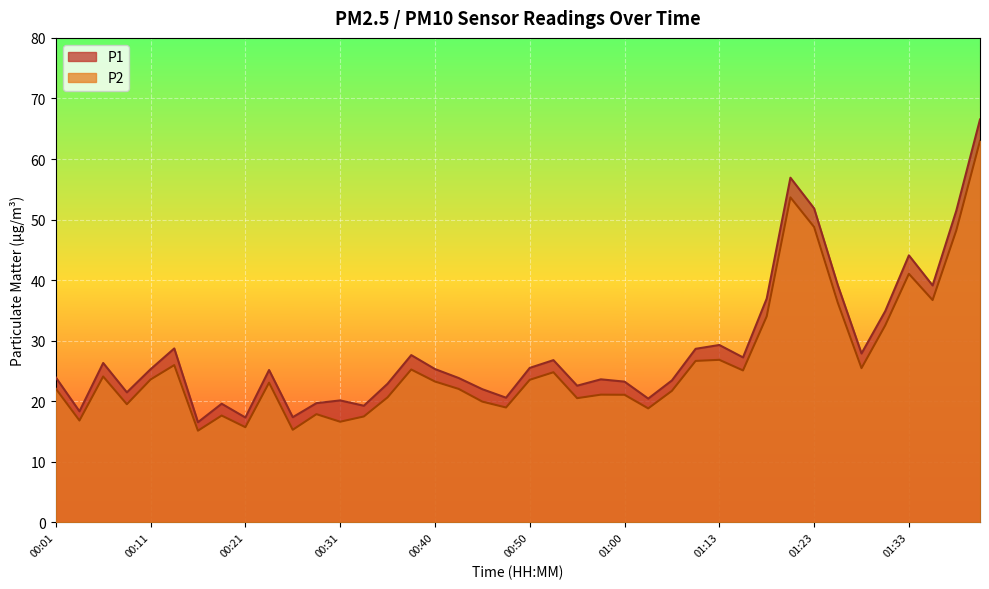

What is the difference between the maximum and second lowest values in the P1 series?

49.2